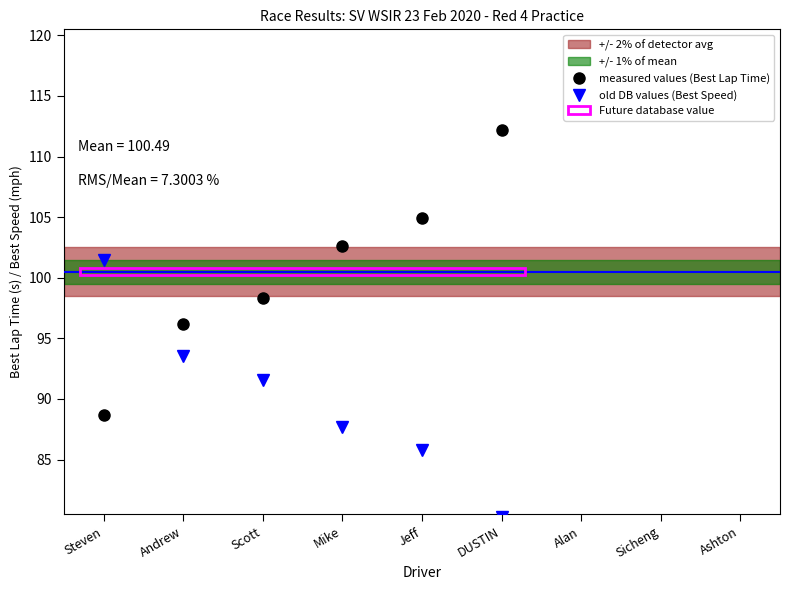

What is the difference between the highest and lowest values at Steven?

12.7